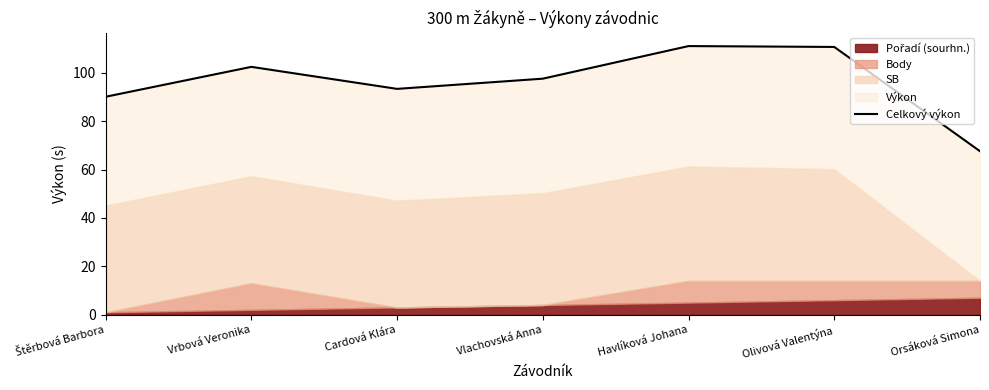

Approximately how many times larger is the value at Vrbová Veronika compared to Cardová Klára?

1.1